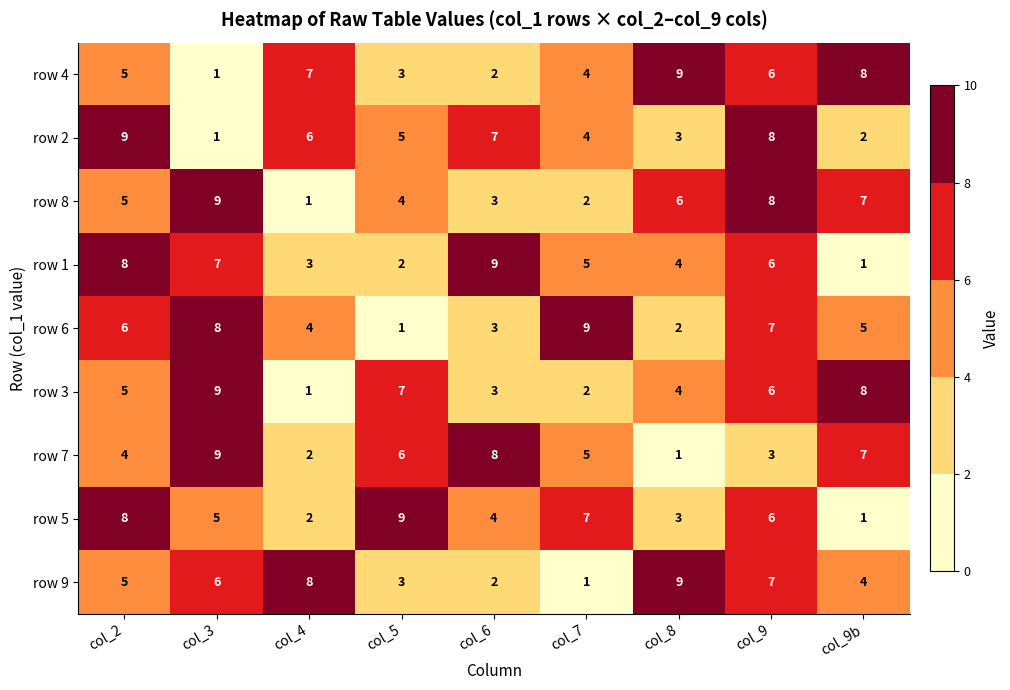

Where is row 6 nearest to the value 5?

col_9b